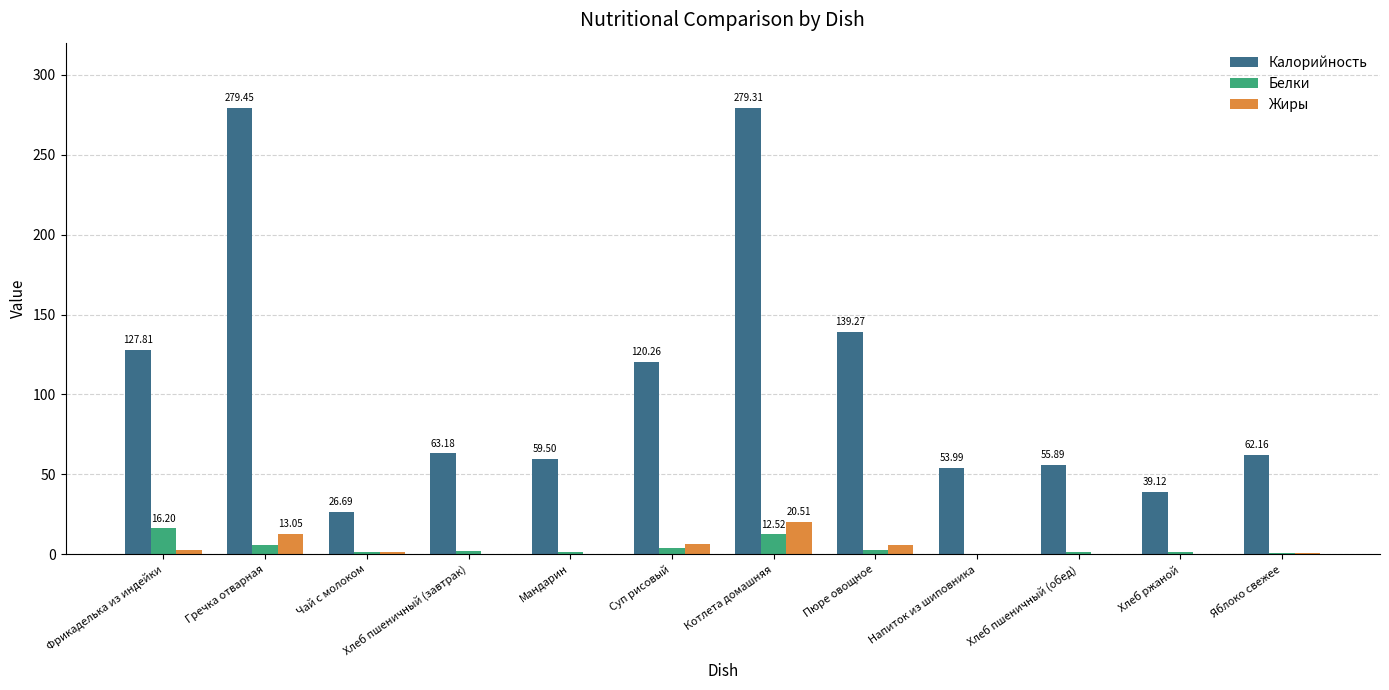

Which series changed the most between Гречка отварная and Мандарин?

Калорийность